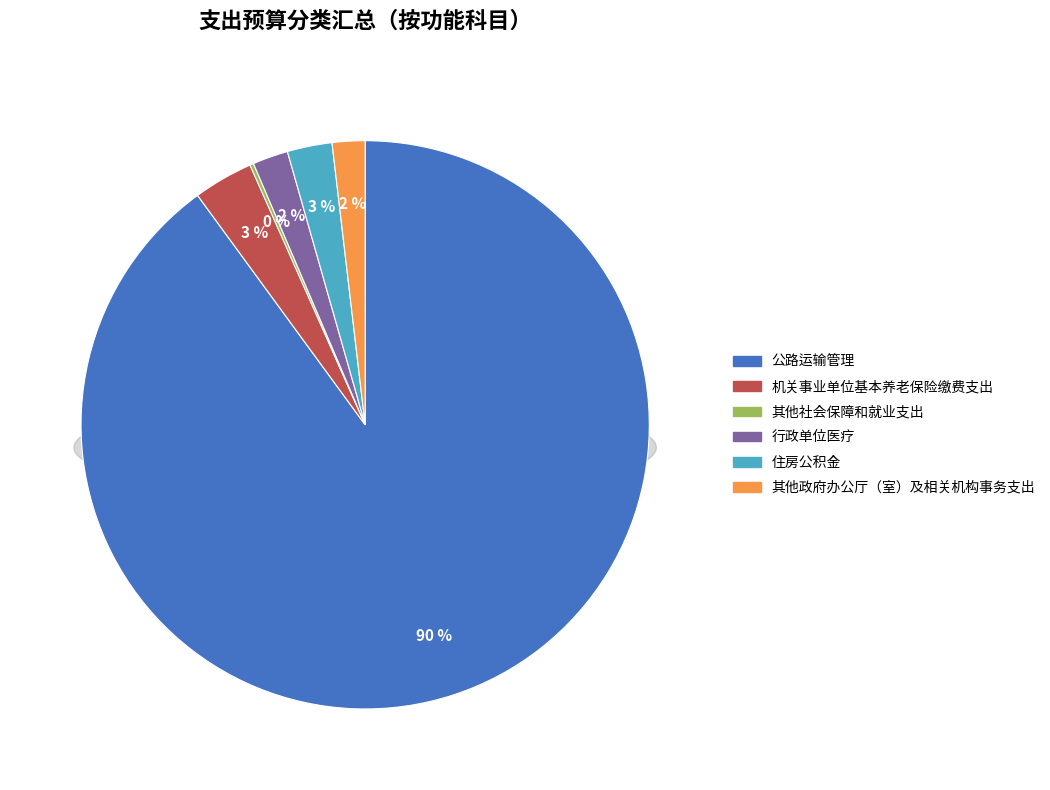

How many segments does this pie chart have?

6